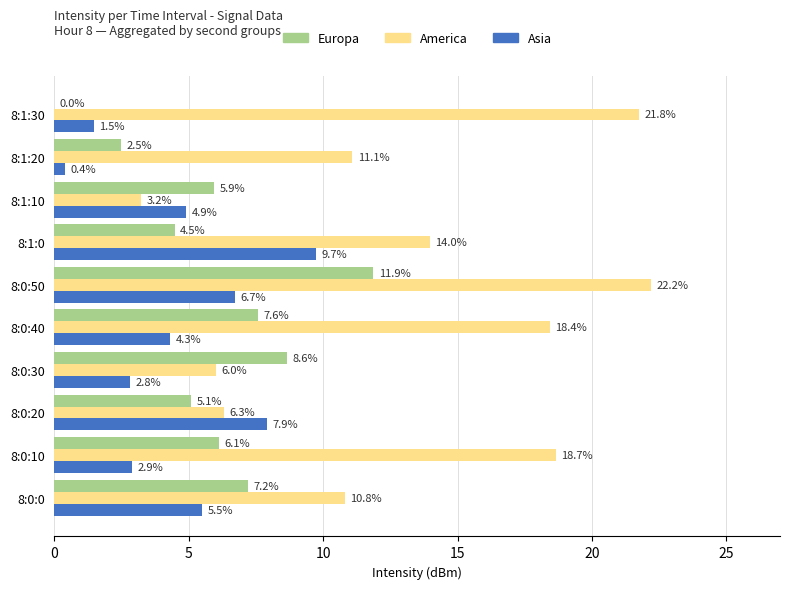

True or false: America has a value of 10.8 at 8:0:0.

True